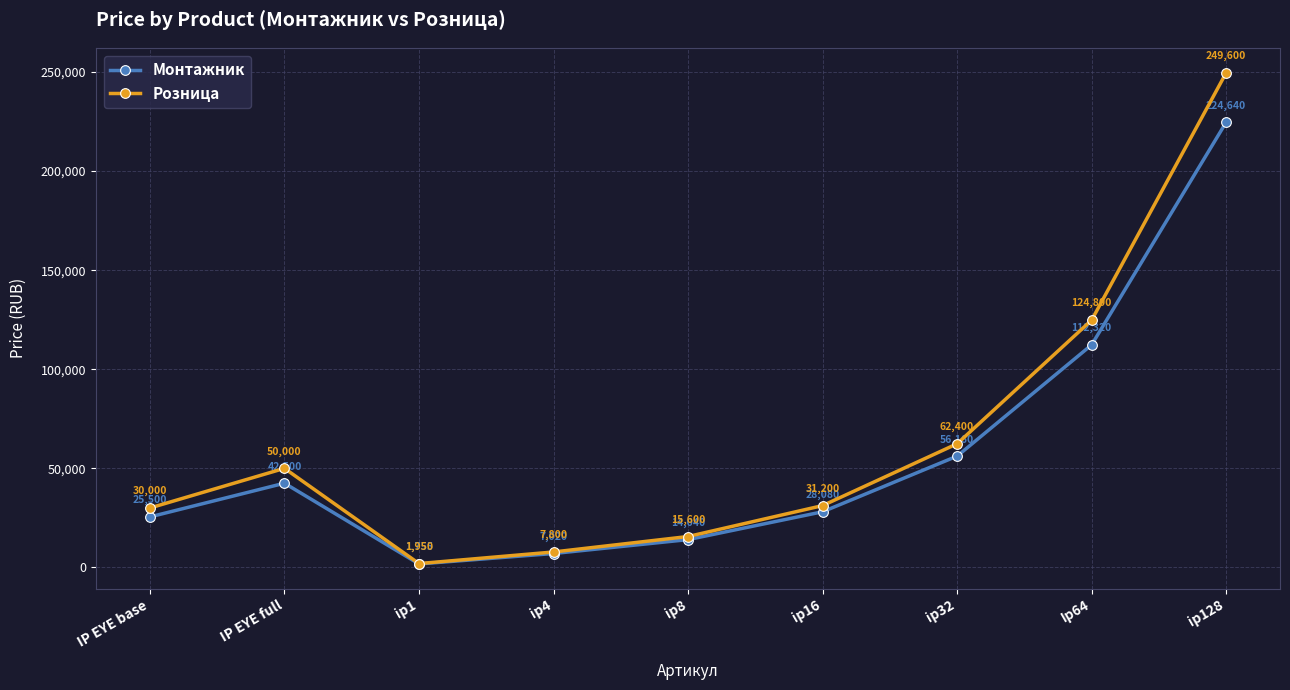

Reading left to right, transcribe all the data shown in this chart.

Монтажник: IP EYE base=25500	IP EYE full=42500	ip1=1755	ip4=7020	ip8=14040	ip16=28080	ip32=56160	Ip64=112320	ip128=224640
Розница: IP EYE base=30000	IP EYE full=50000	ip1=1950	ip4=7800	ip8=15600	ip16=31200	ip32=62400	Ip64=124800	ip128=249600